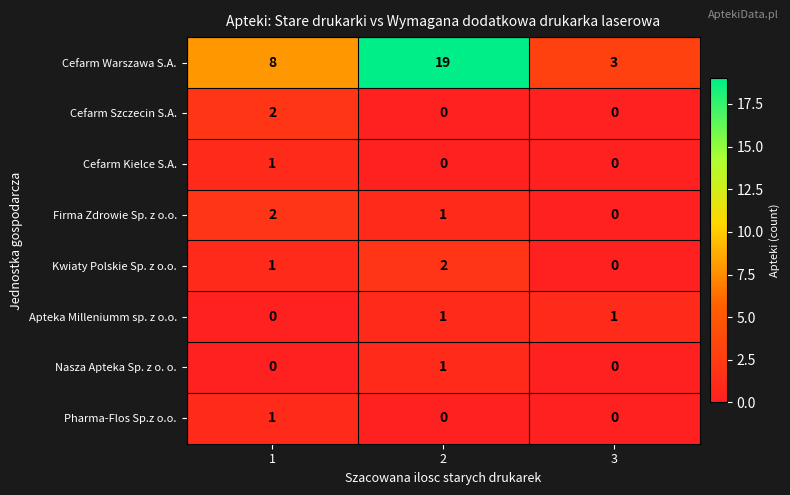

What is the total value across all series at 2?

24